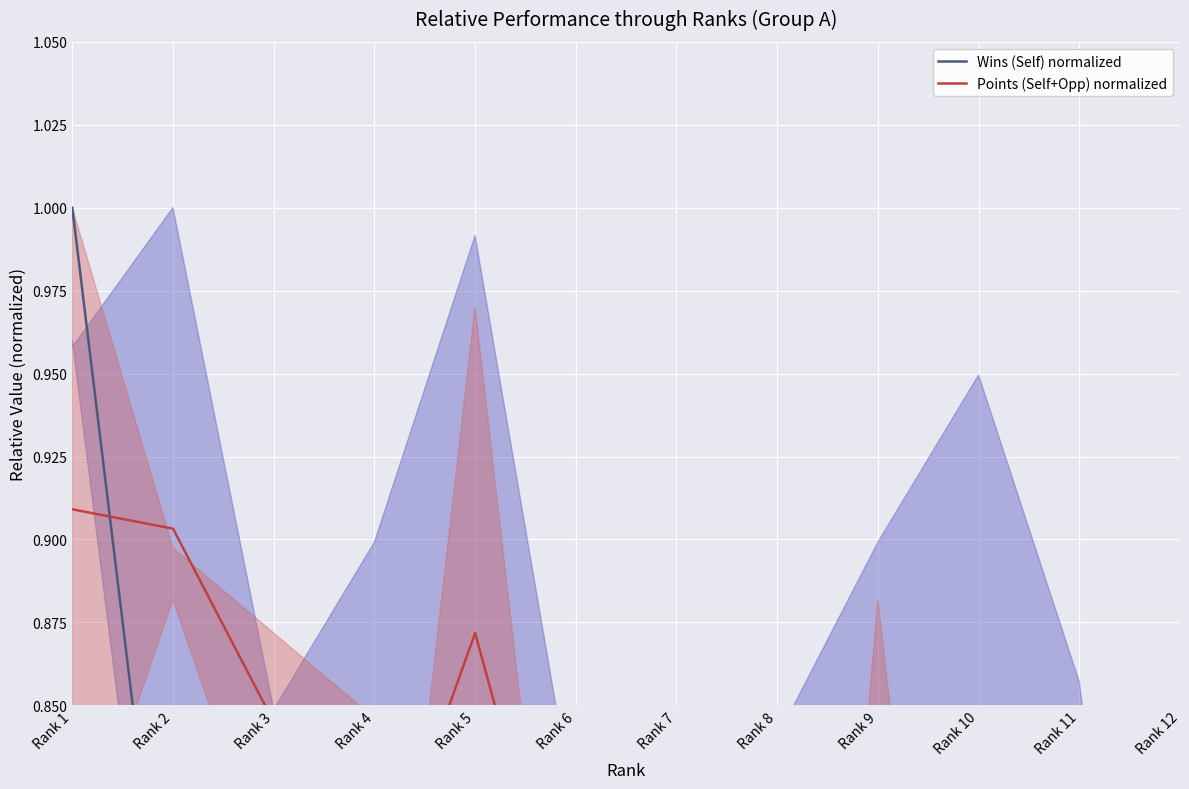

What is the average value of the Points (Self+Opp) normalized series?

0.7